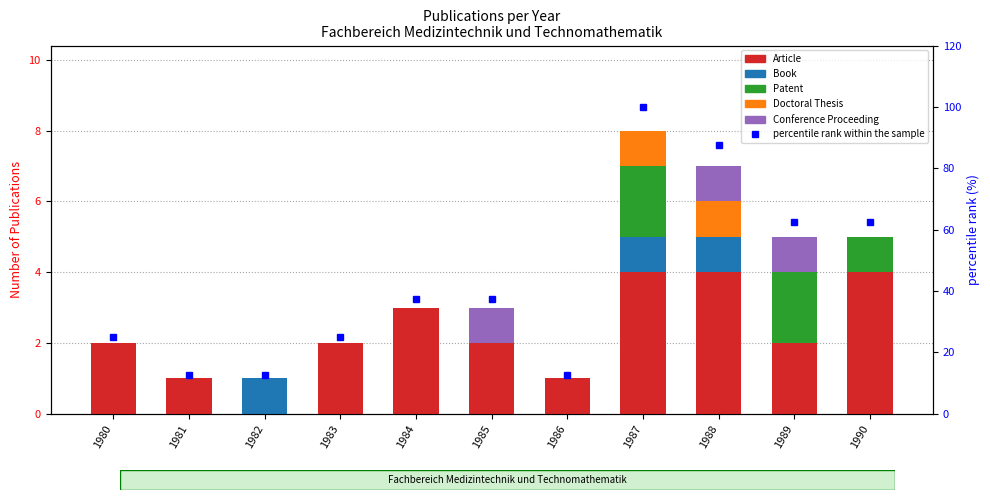

At which category is the sum across all series the highest?

1987